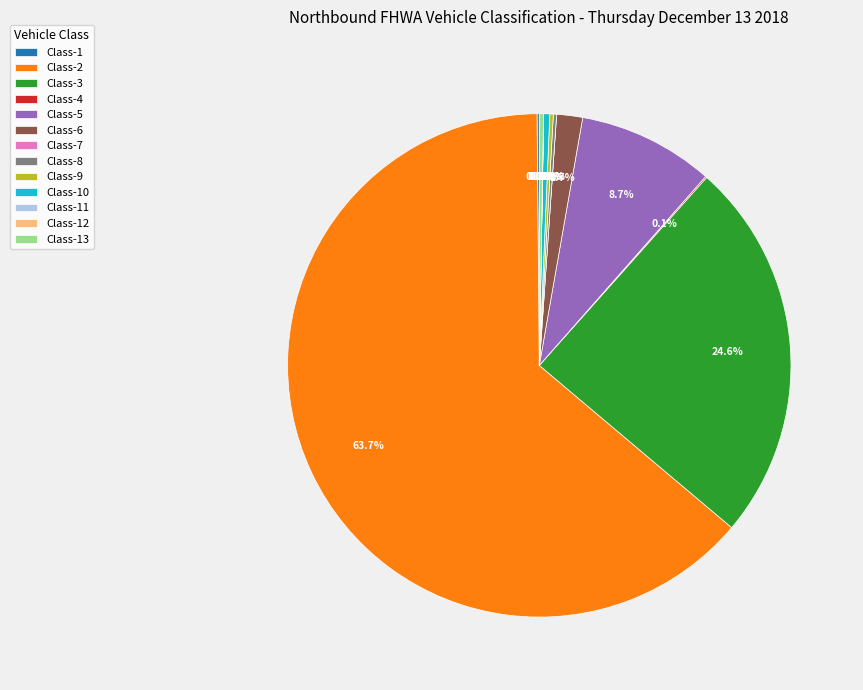

How much of the chart is everything except Class-13?

99.7%